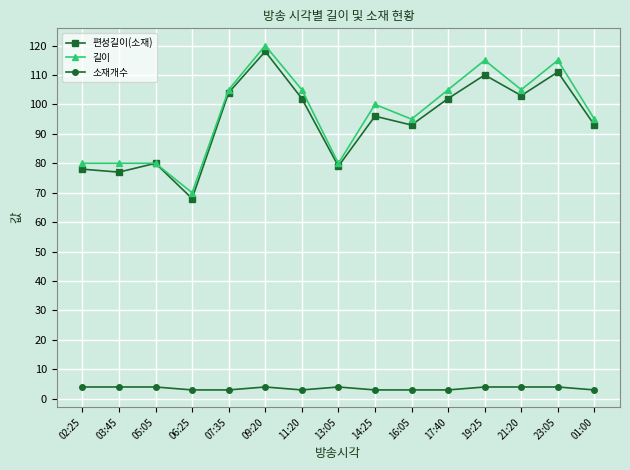

At which category is the sum across all series the highest?

09:20